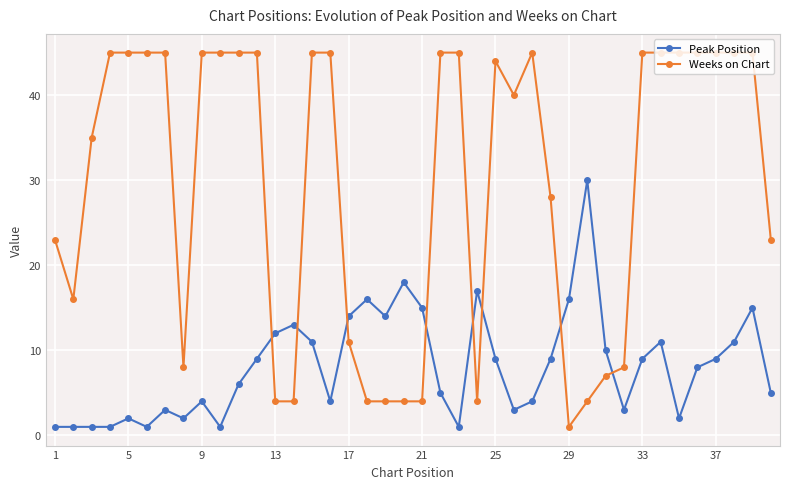

True or false: Peak Position and Weeks on Chart intersect in this chart.

True